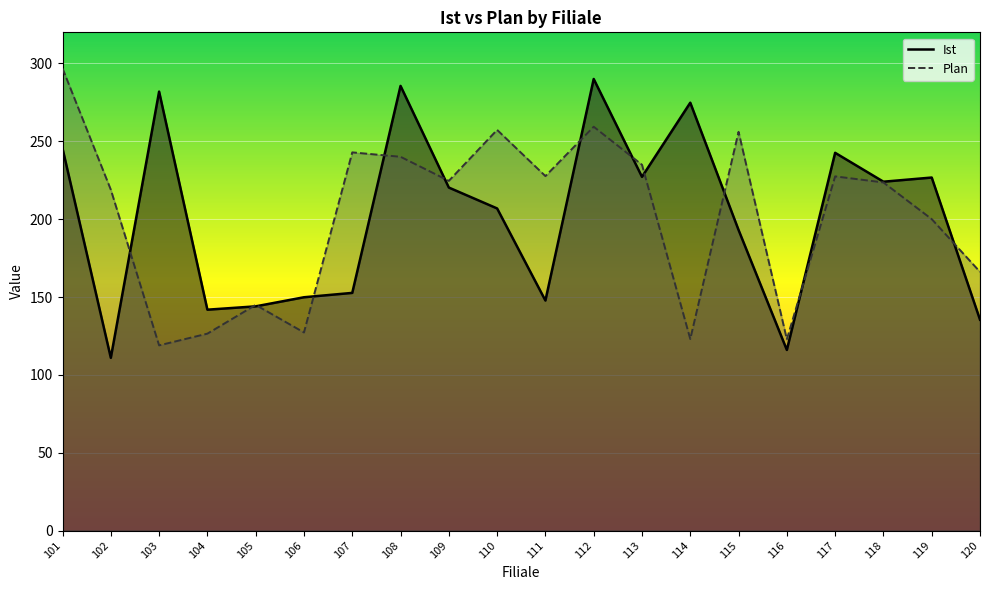

What is the value of the Plan point at the 8th from the left?

240.1